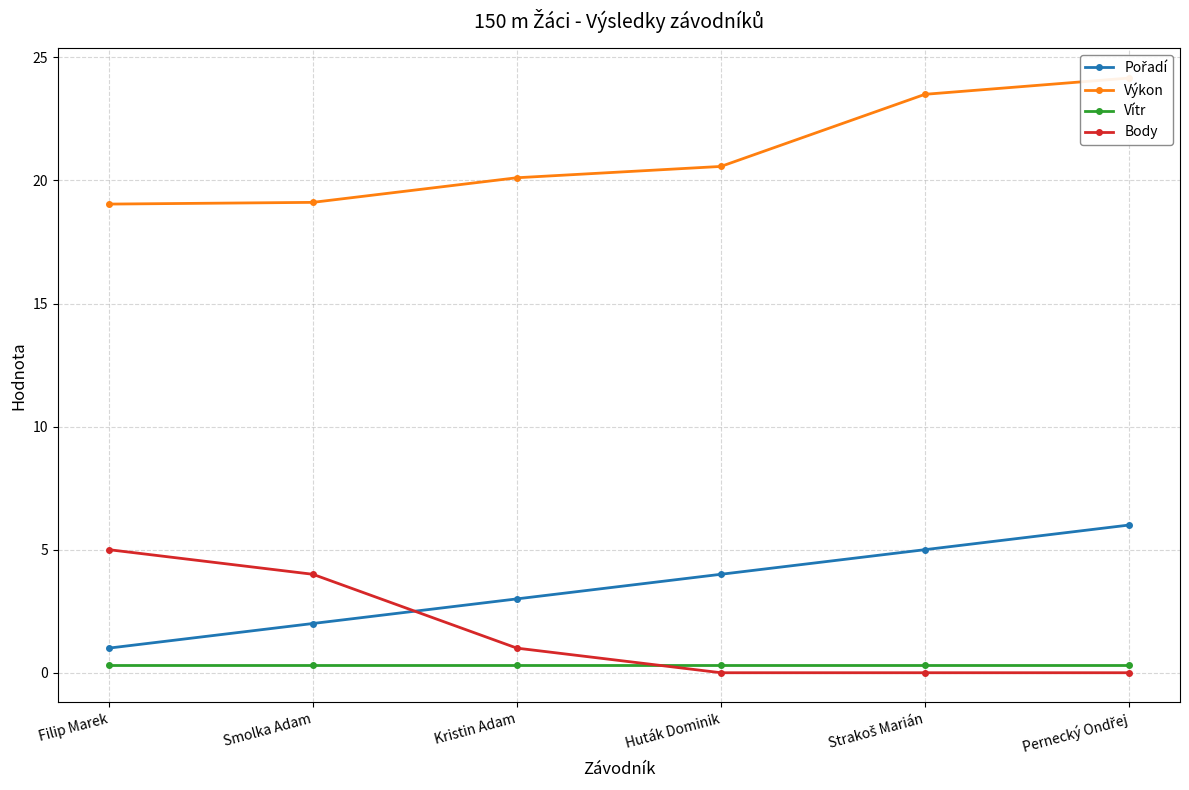

Which label corresponds to the smallest value in the chart?

Huták Dominik